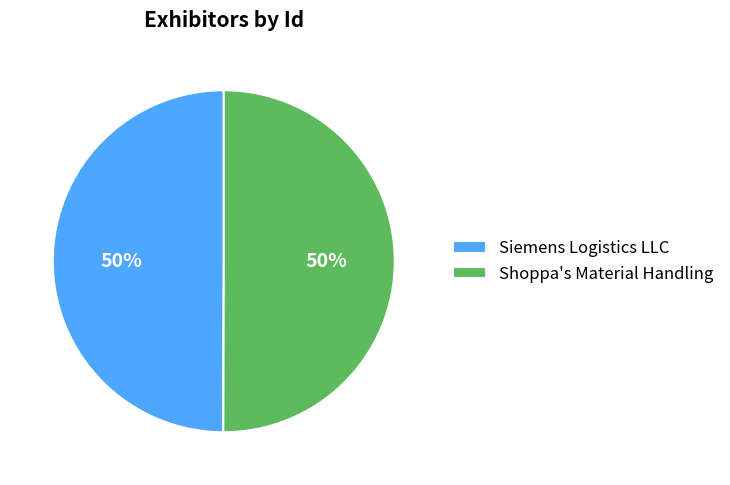

Is it true that Siemens Logistics LLC is 41% of the pie?

False